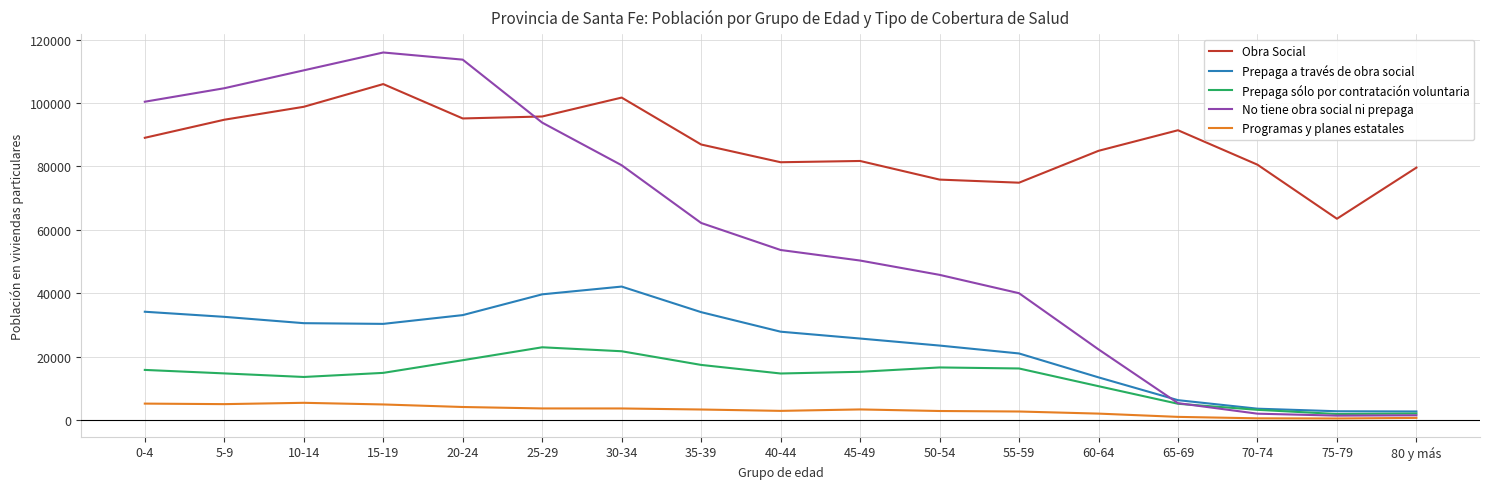

True or false: Prepaga a través de obra social and Programas y planes estatales intersect in this chart.

False